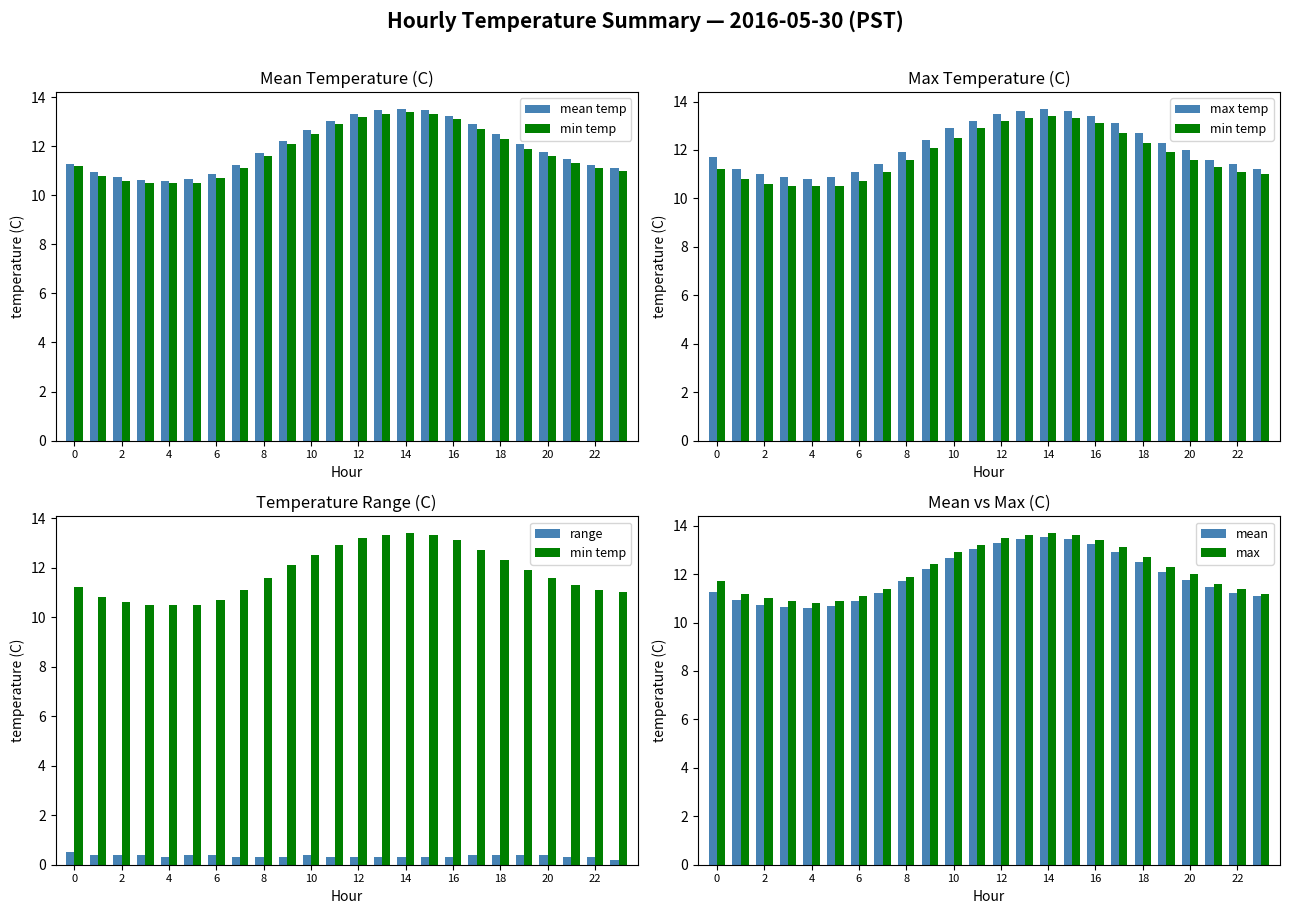

Which series has the largest total across all categories?

max temp